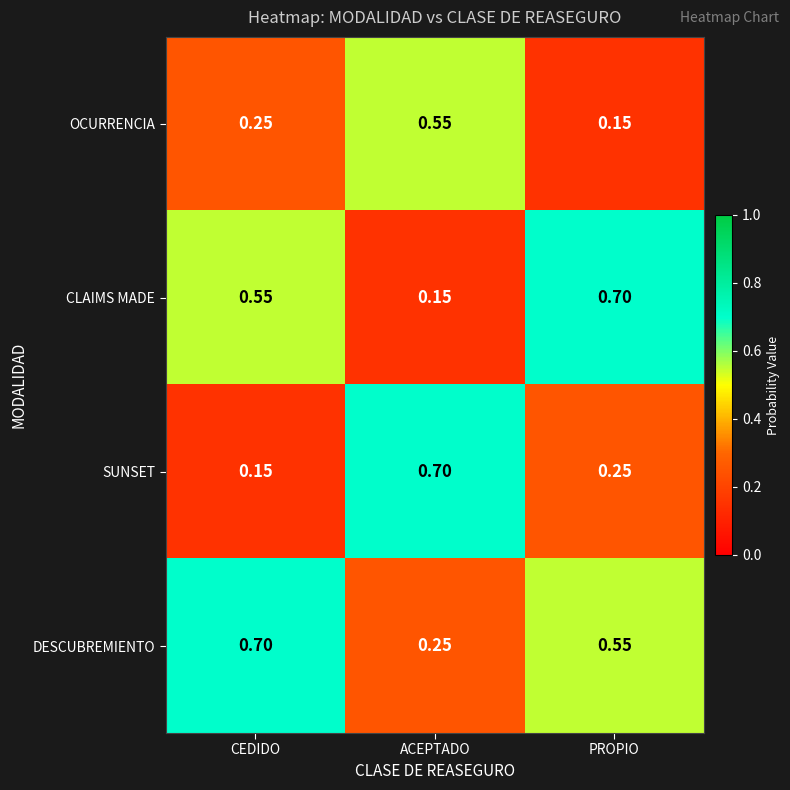

Between ACEPTADO and PROPIO, which series saw the biggest shift?

CLAIMS MADE